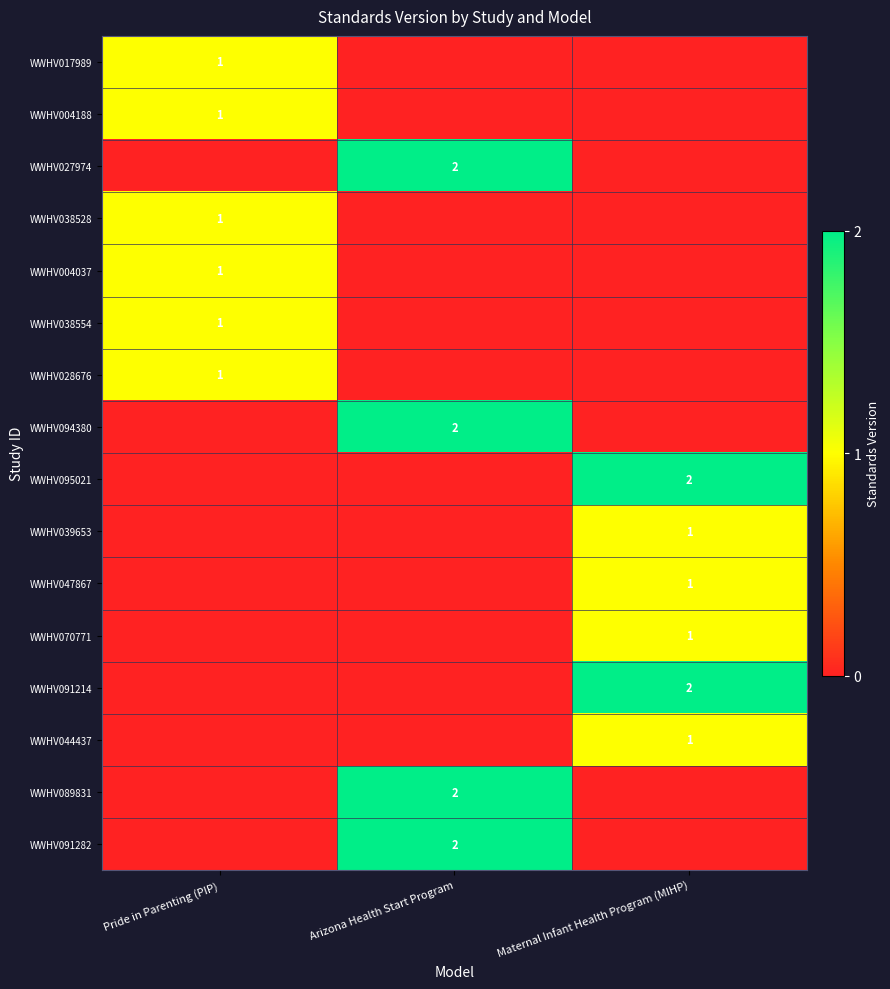

At which category does the chart reach its minimum across all series?

Arizona Health Start Program